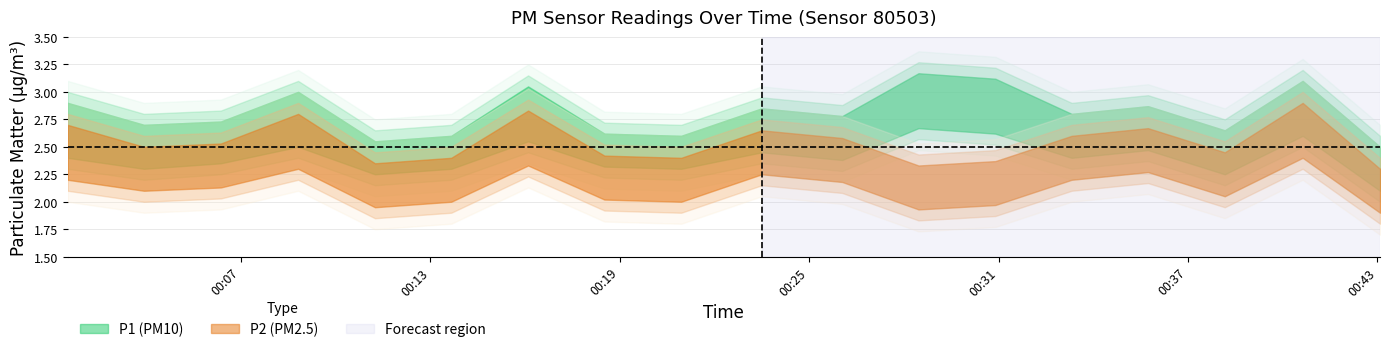

Is this an area chart (filled region under the line)?

No